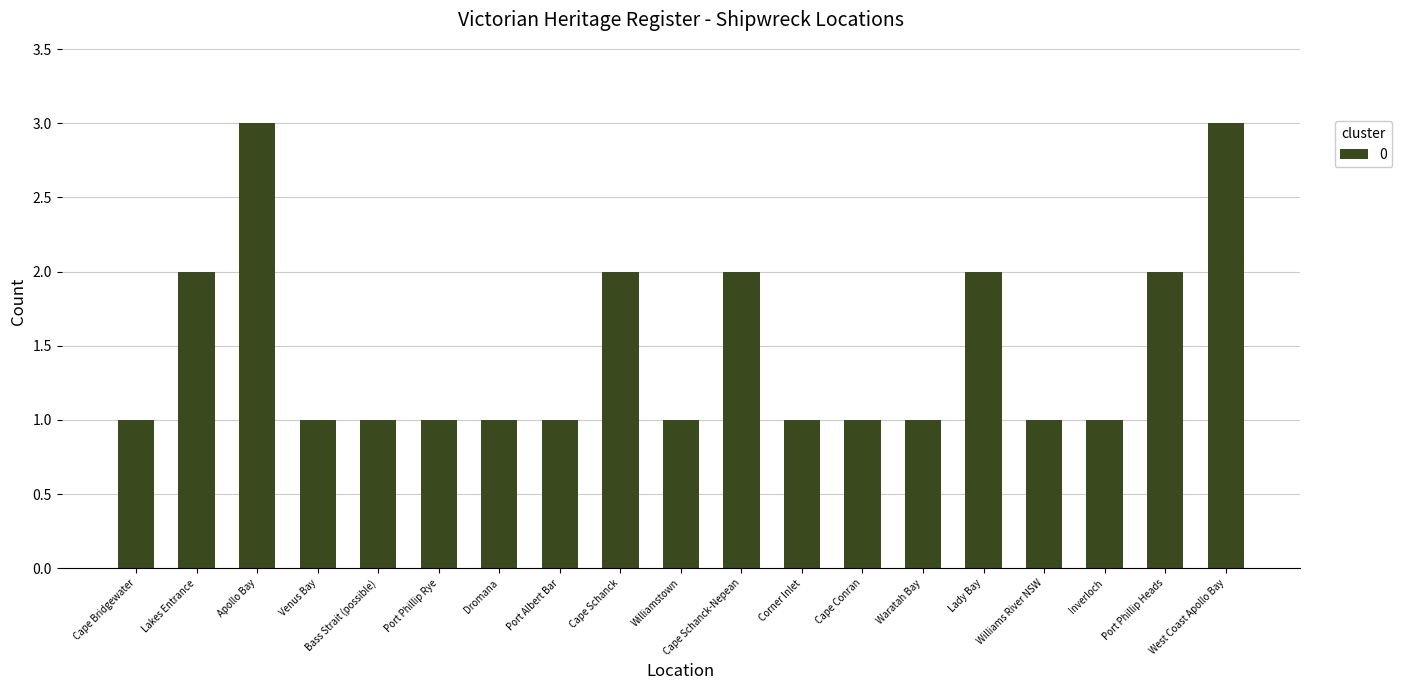

How many categories are shown in the chart?

19